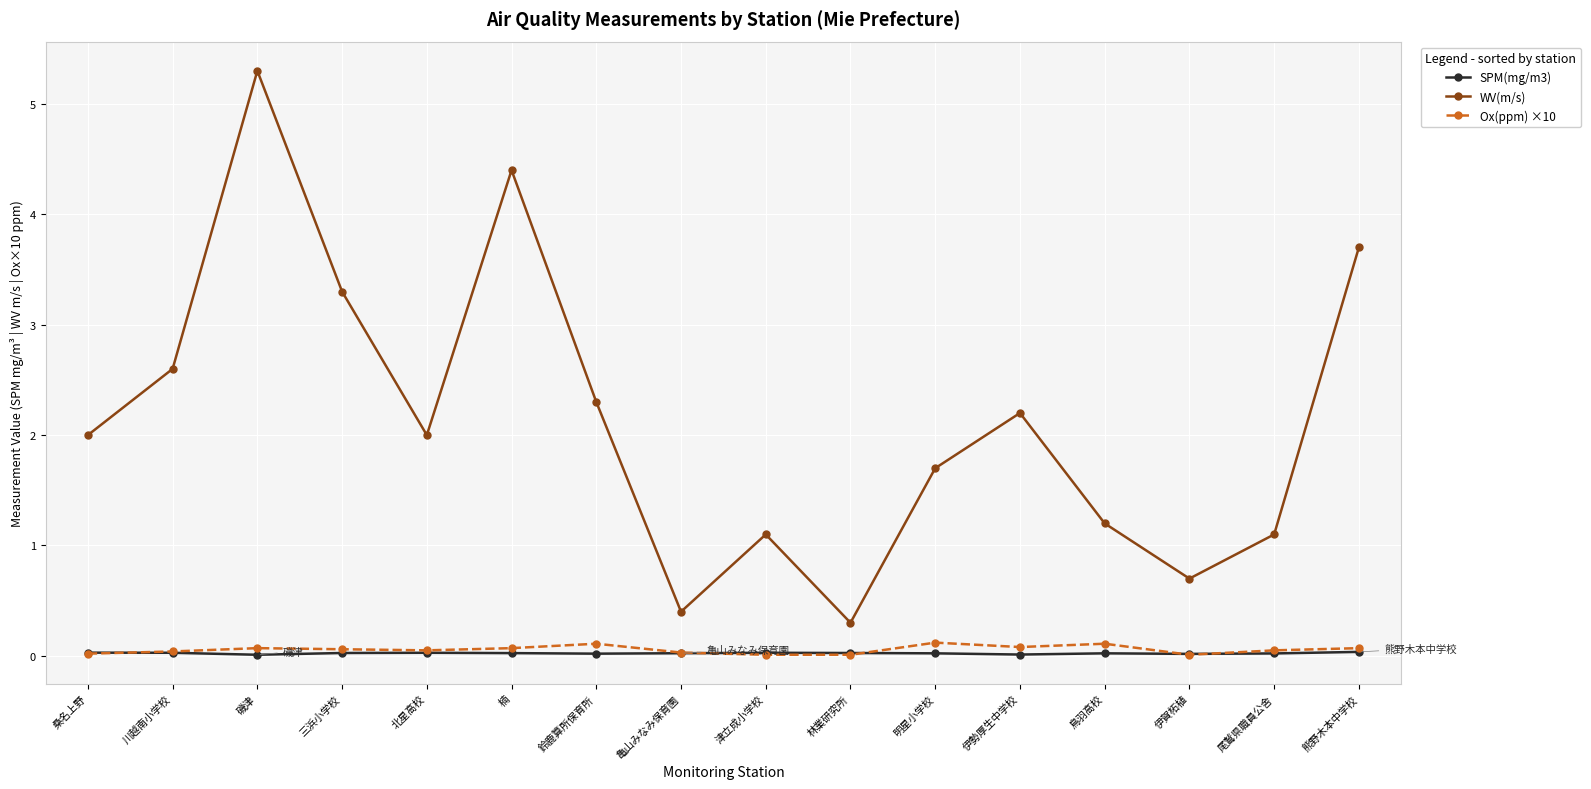

The value of WV(m/s) at 林業研究所 is 0.3. True or false?

True